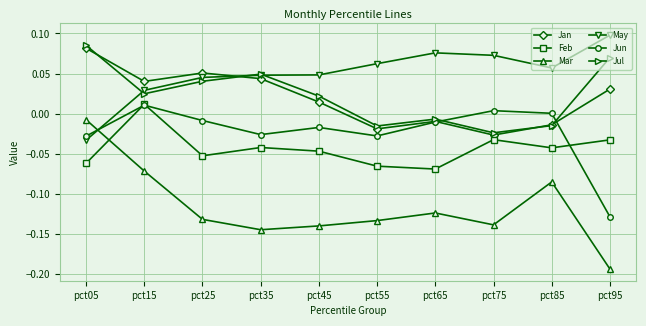

Where do Jul and May first cross each other?

pct05 and pct15